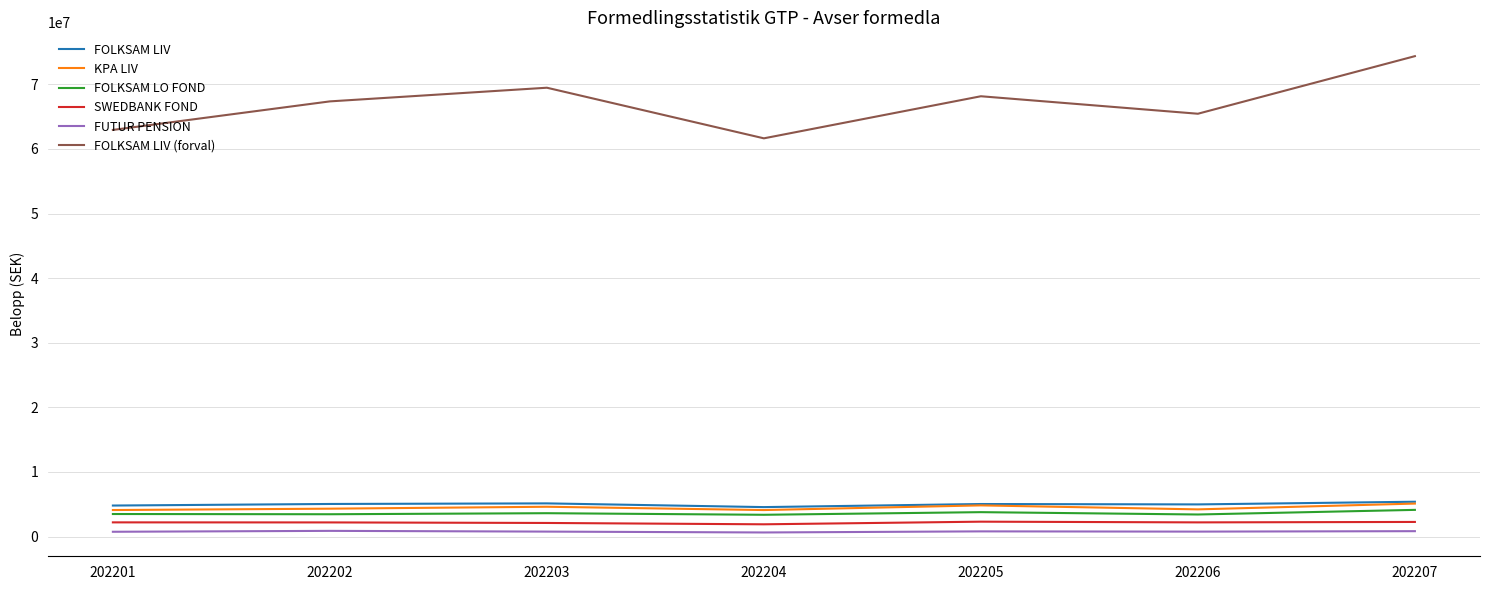

What is the difference between the maximum and minimum values in the FOLKSAM LO FOND series?

760205